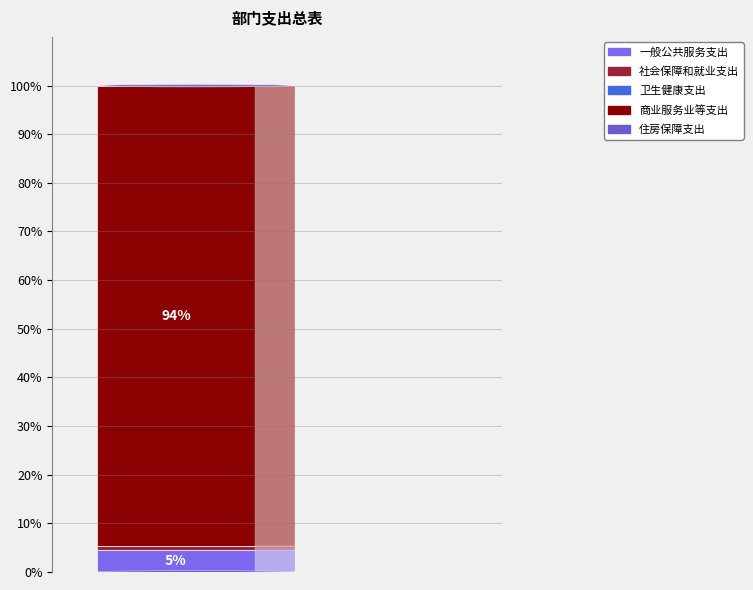

Are the bars grouped side by side (vs. stacked)?

No